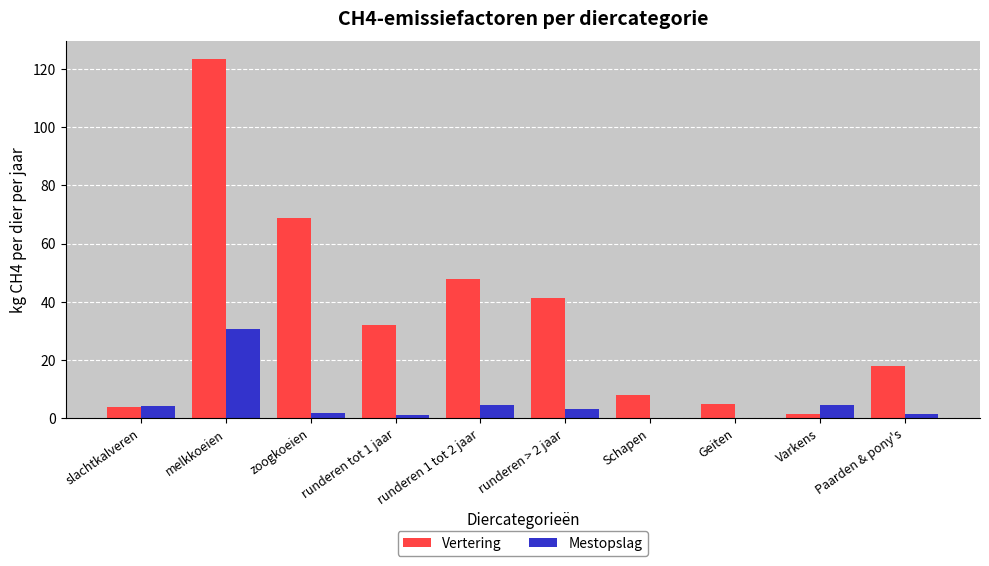

Which series has the largest range (max minus min)?

Vertering